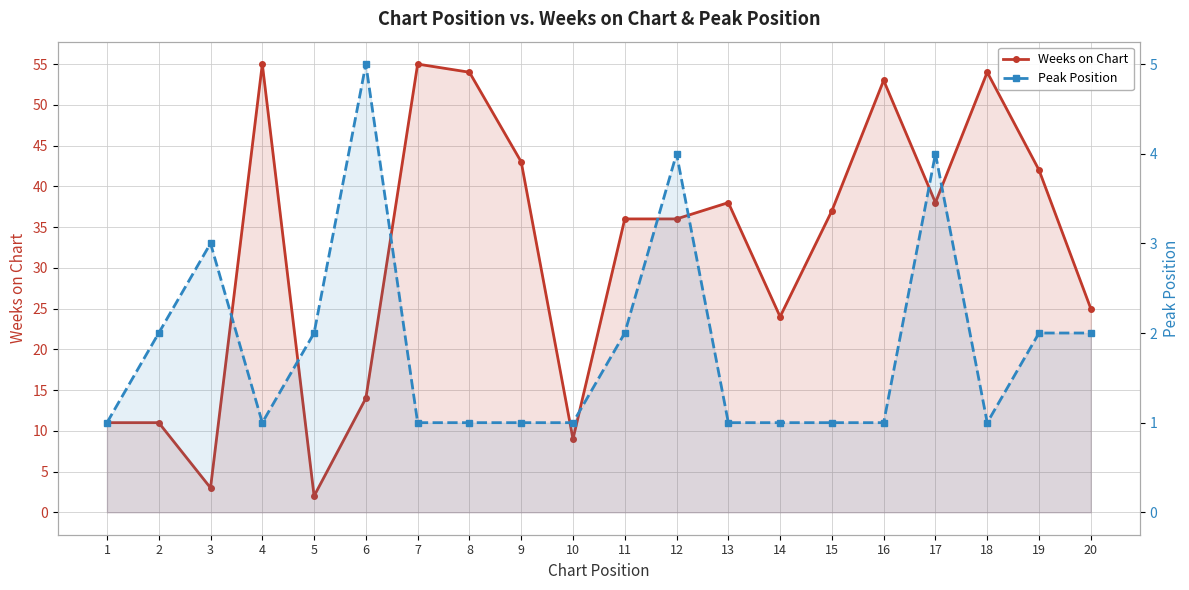

At which category does the chart reach its minimum across all series?

1